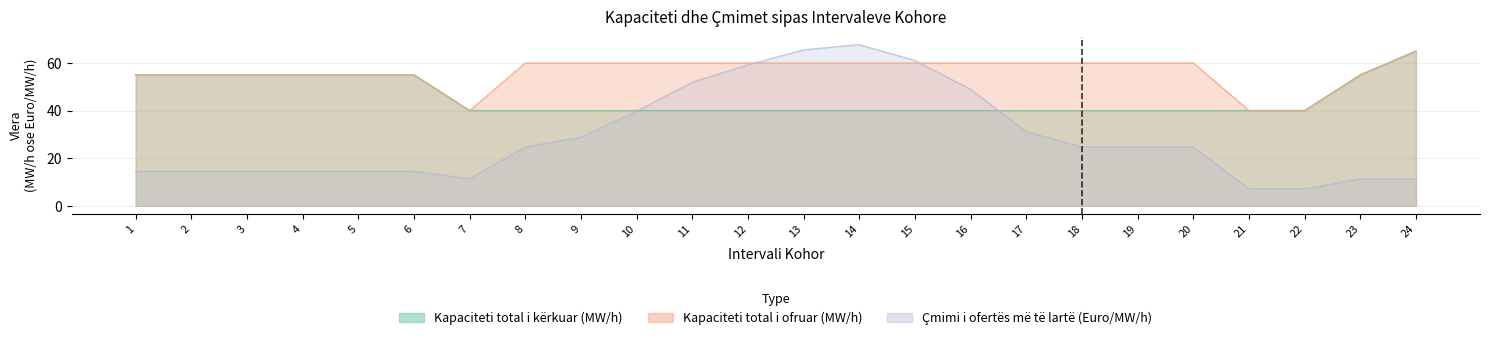

How many data points in Çmimi i ofertës më të lartë (Euro/MW/h) are less than 24?

11